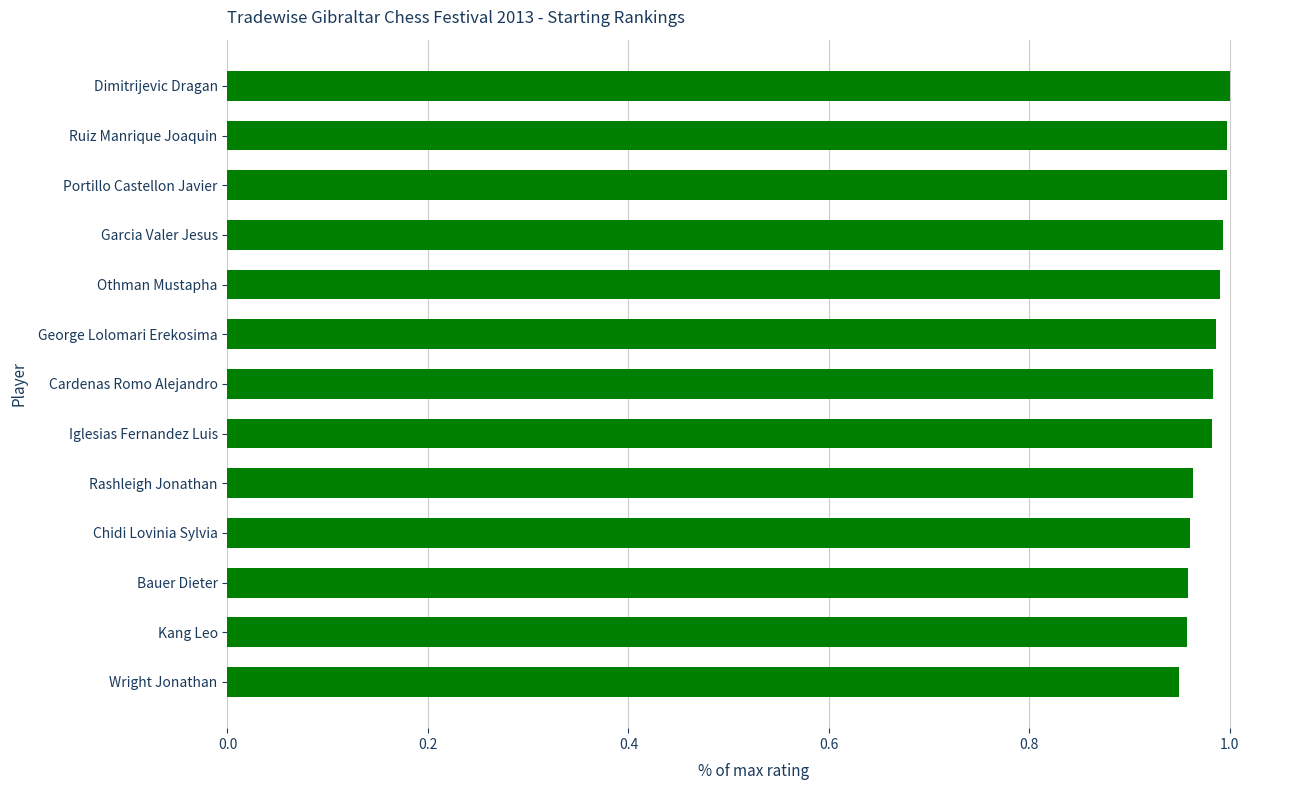

What is the label of the 12th bar from the top?

Kang Leo